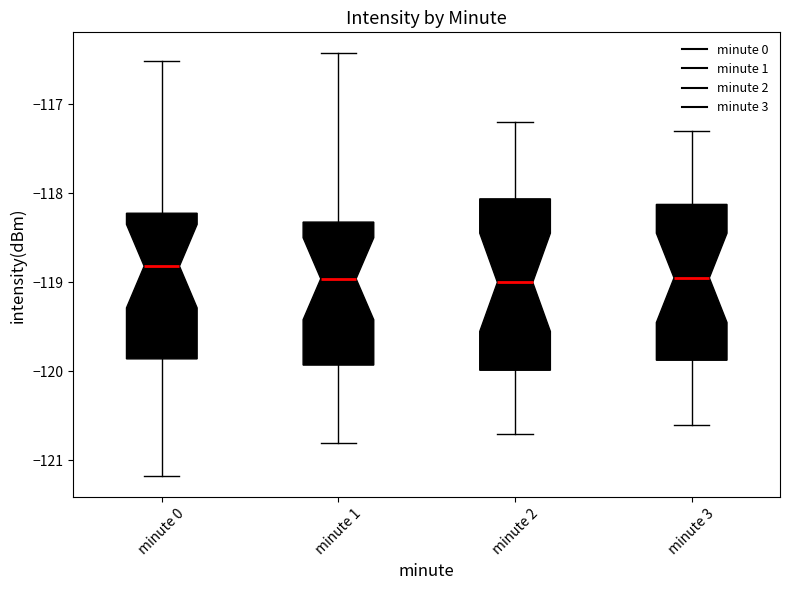

Reading left to right, transcribe this box plot: for each box, give where its median line is, the range the box spans, and where its two whiskers end, as read against the y-axis. The values are not printed on the chart, so give them approximately, as read against the axis.

minute 0: median -118.8, box -119.9 to -118.2, whiskers -121.2 to -116.5
minute 1: median -119.0, box -119.9 to -118.3, whiskers -120.8 to -116.4
minute 2: median -119.0, box -120.0 to -118.1, whiskers -120.7 to -117.2
minute 3: median -118.9, box -119.9 to -118.1, whiskers -120.6 to -117.3